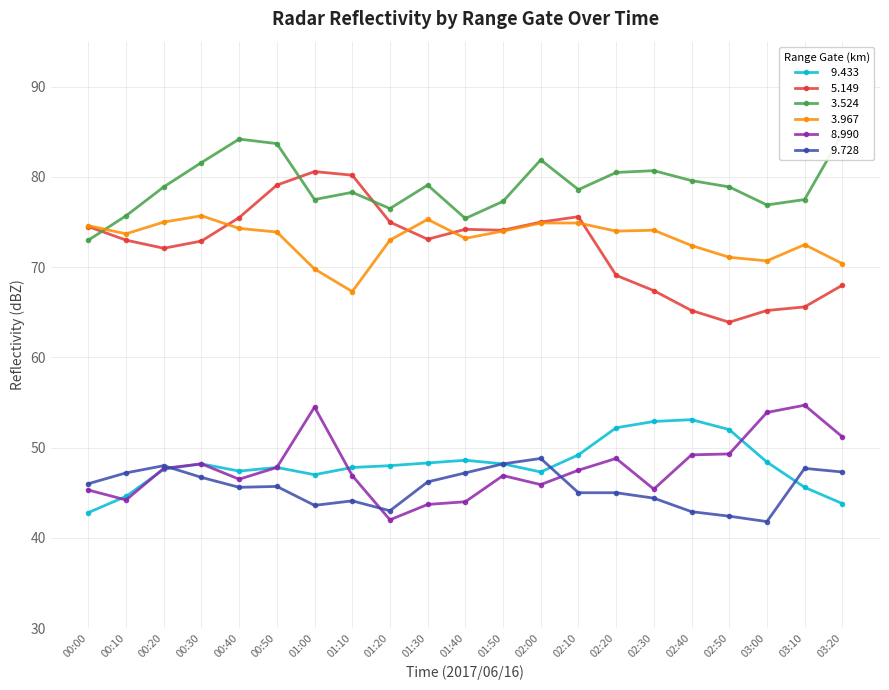

What is the total value across all series at 02:30?

364.9